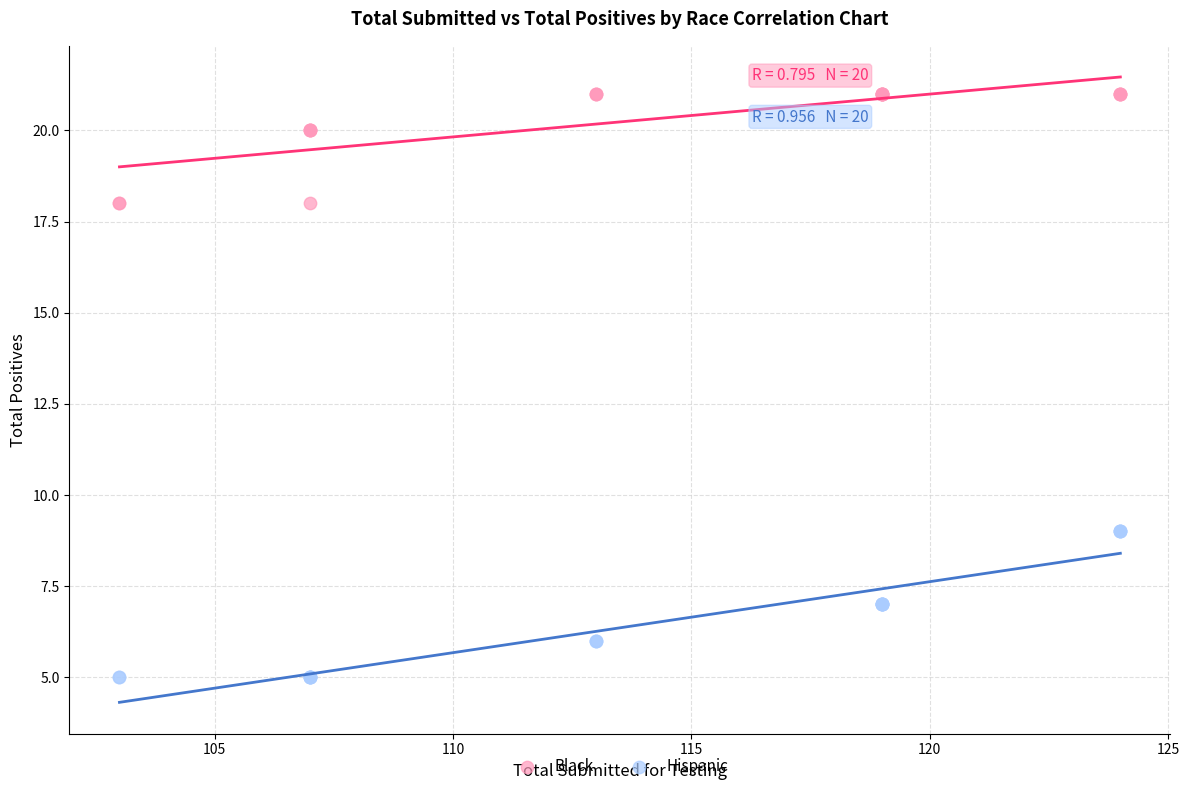

Which series contains the highest Y value?

Black